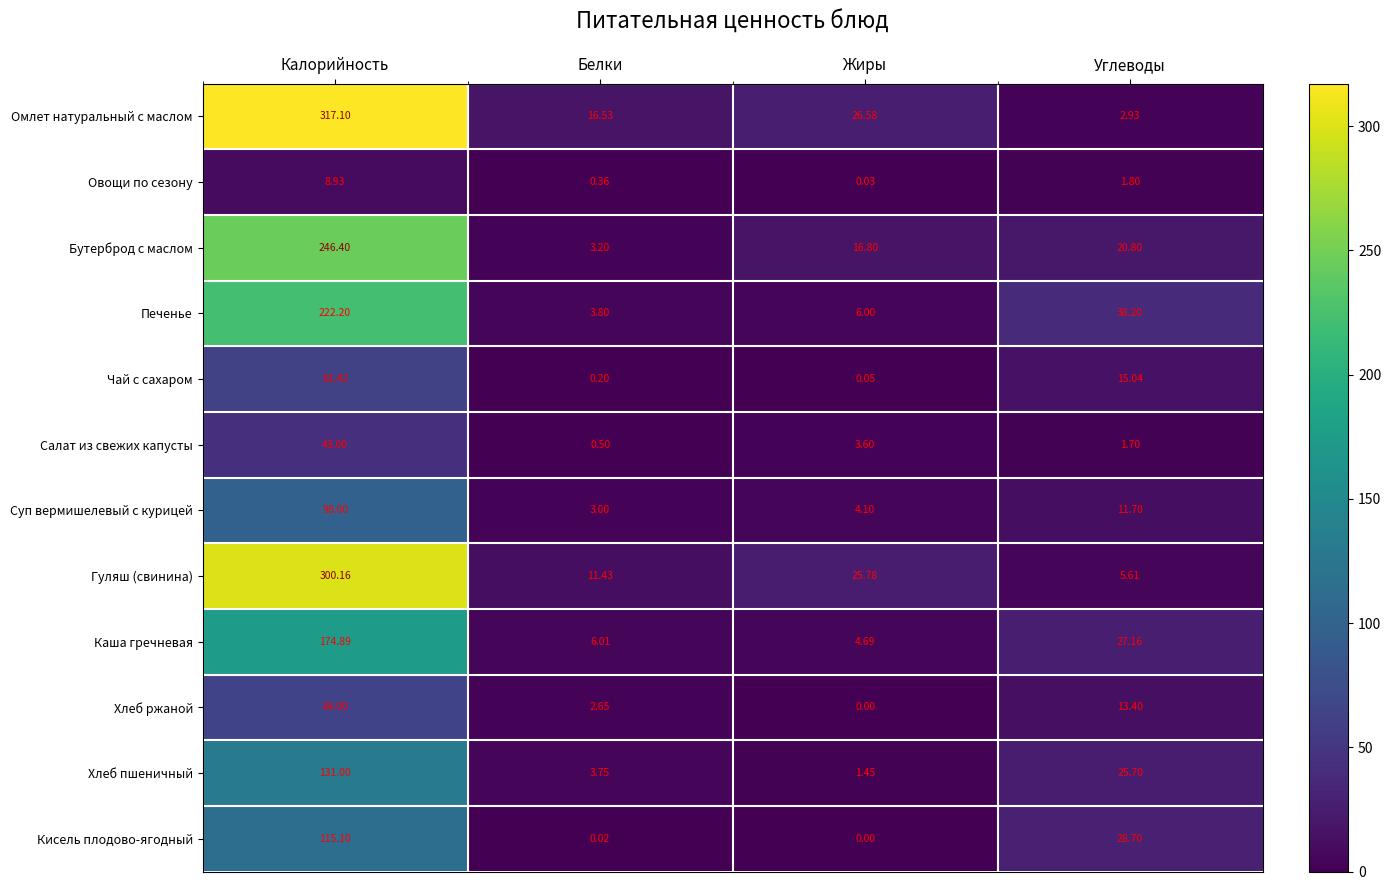

Which category has the lowest value across all series?

Жиры